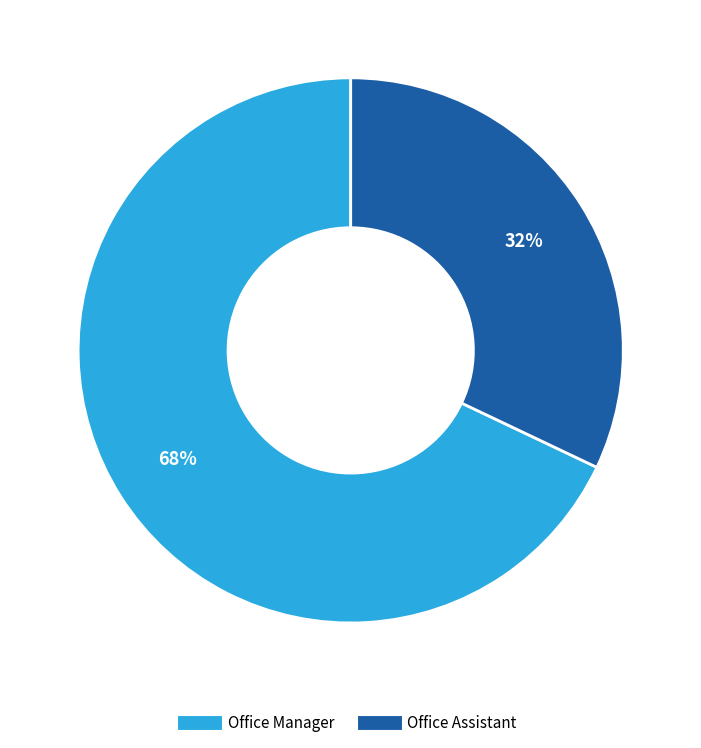

Which category accounts for the majority?

Office Manager